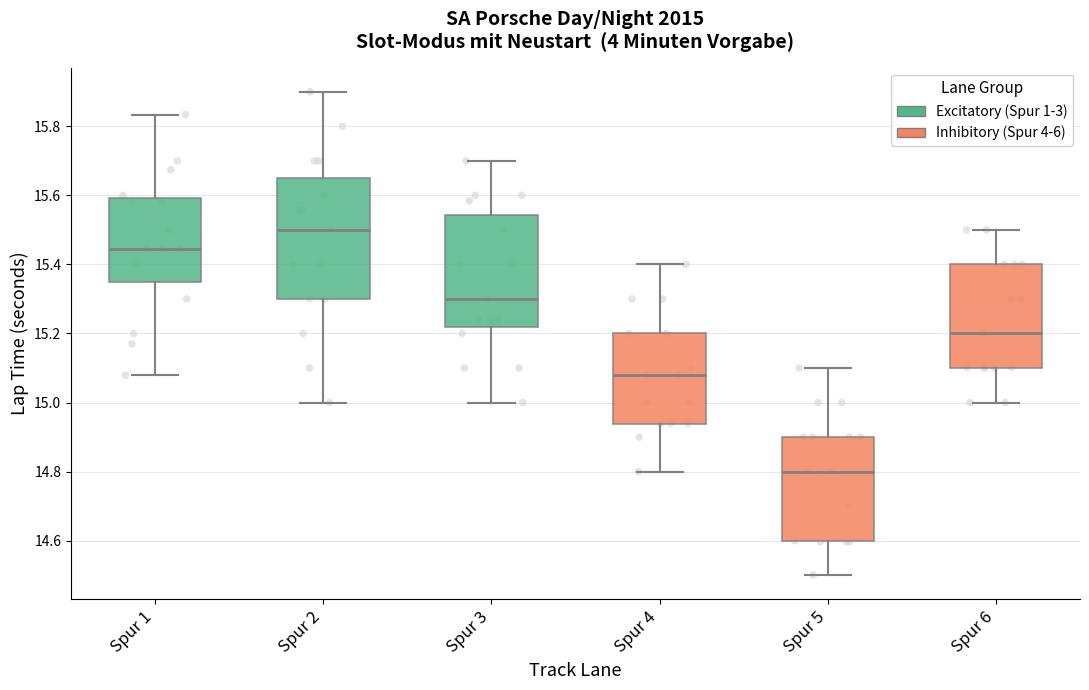

Which box is the tallest, from its lower edge to its upper edge?

Spur 2